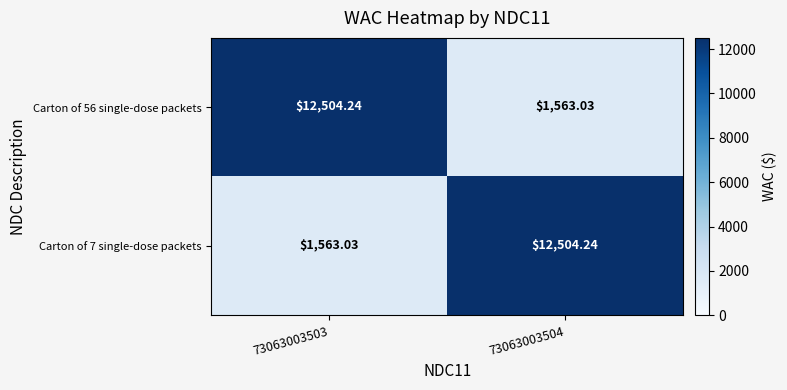

Is the value of Carton of 56 single-dose packets at 73063003503 greater than the value of Carton of 7 single-dose packets at 73063003503?

Yes